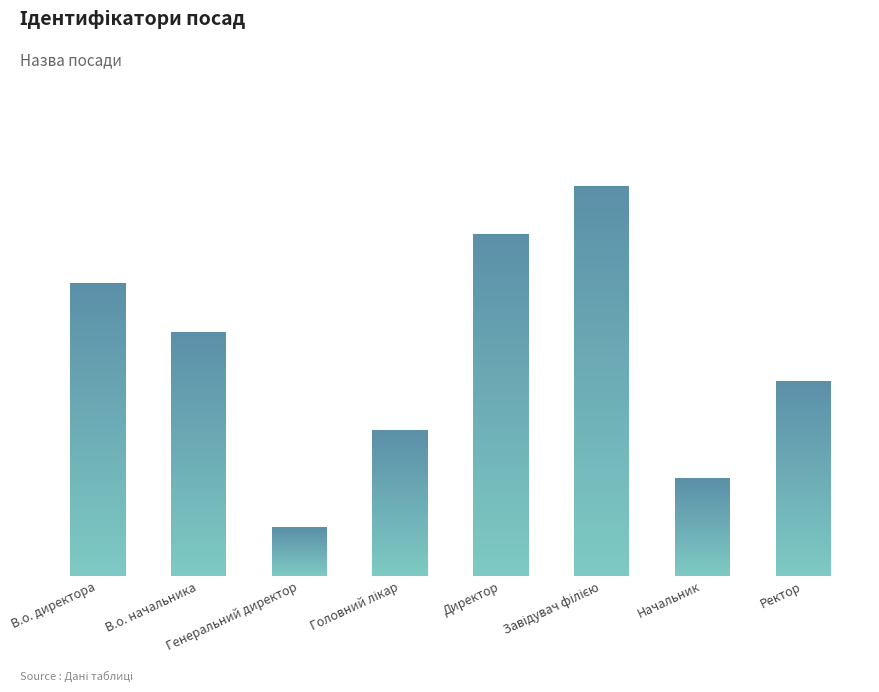

What is the average value?

4